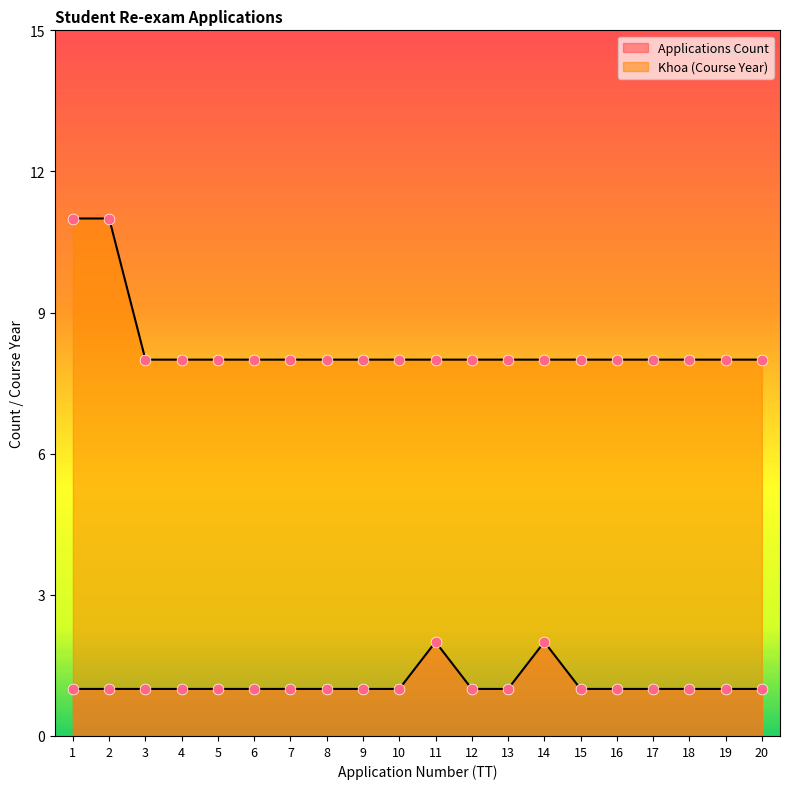

What are all the series names shown in the legend?

Applications Count, Khoa (Course Year)